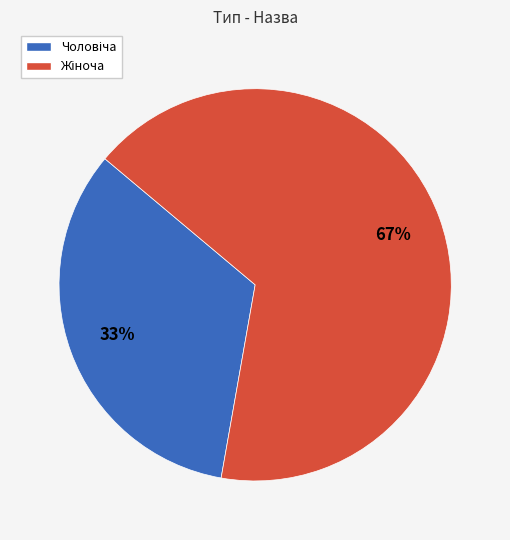

To the nearest percent, what is the average slice percentage?

50%